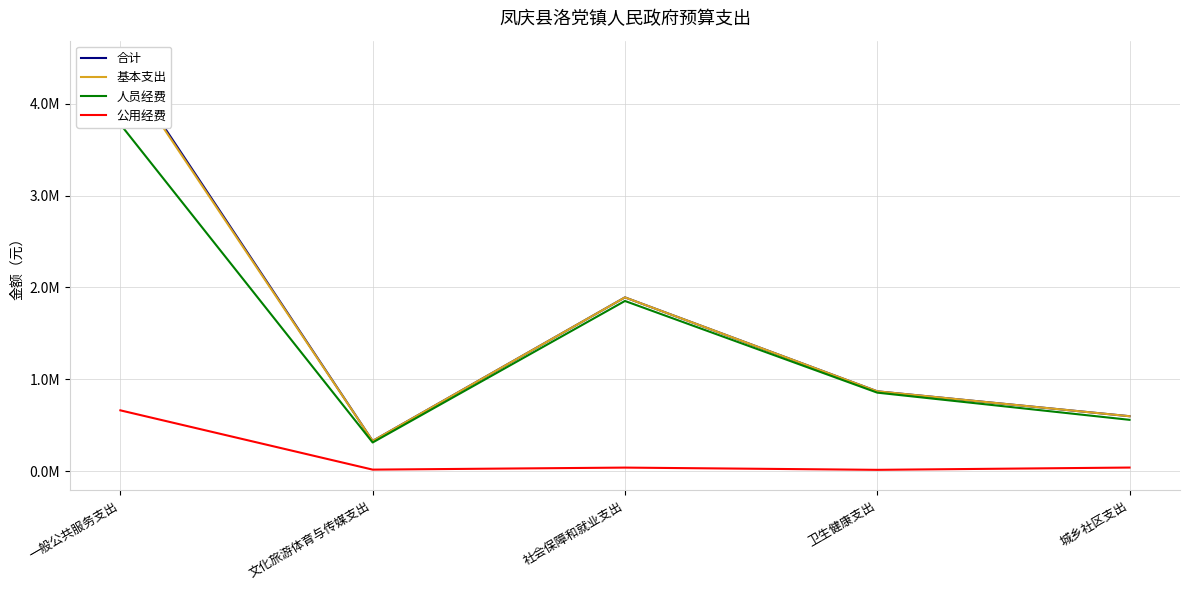

Reading right to left, list all the values displayed in this chart.

合计: 598280.4	869413.7	1891951.5	329084.4	4464603.9
基本支出: 598280.4	869413.7	1891951.5	329084.4	4438792.3
人员经费: 558963.4	854912.7	1853112.5	312295.4	3776608.3
公用经费: 39317.0	14501.0	38839.0	16789.0	662184.0